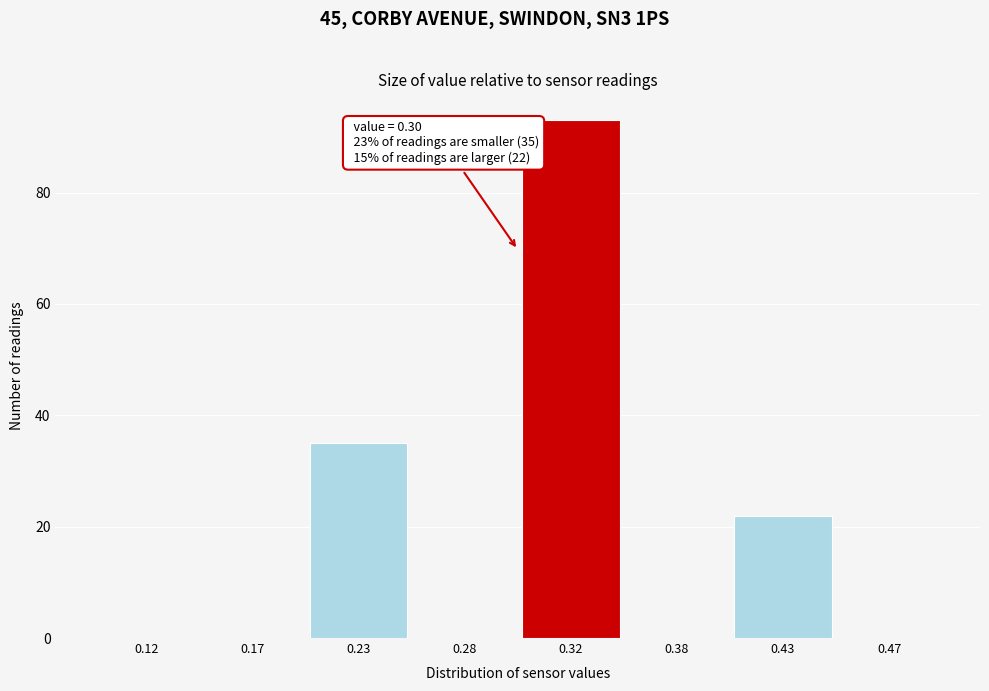

Reading left to right, what are all the values shown in this chart?

0.12=0	0.17=0	0.23=35	0.28=0	0.32=93	0.38=0	0.43=22	0.47=0